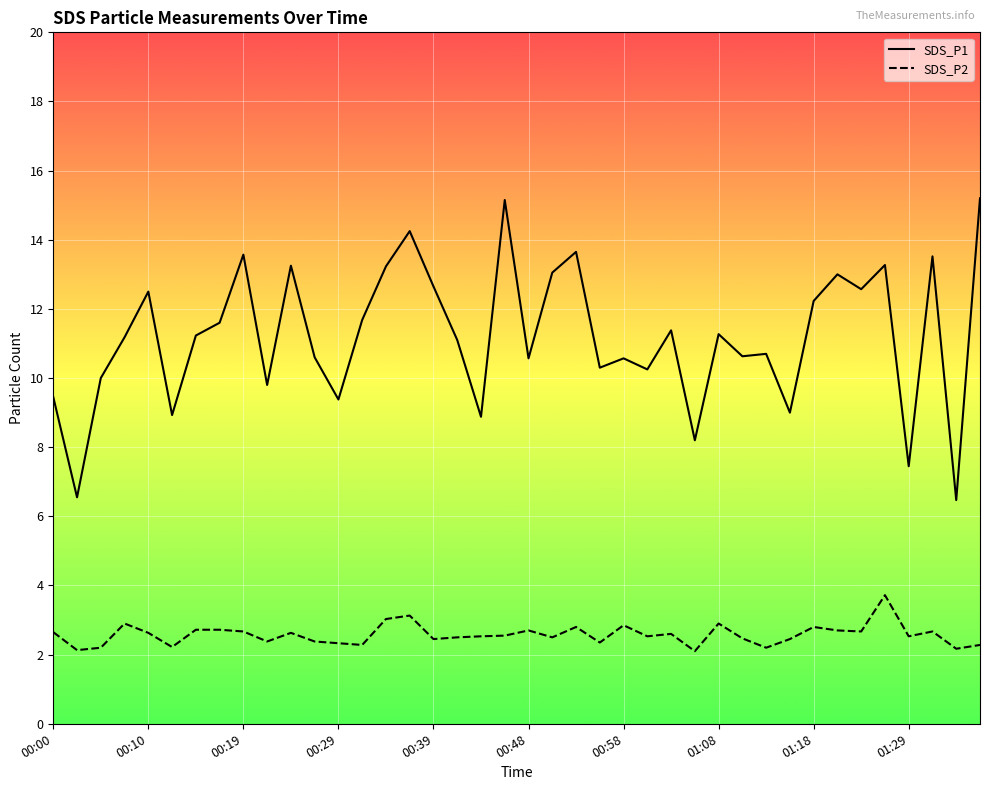

True or false: SDS_P2 and SDS_P1 cross at least once.

False